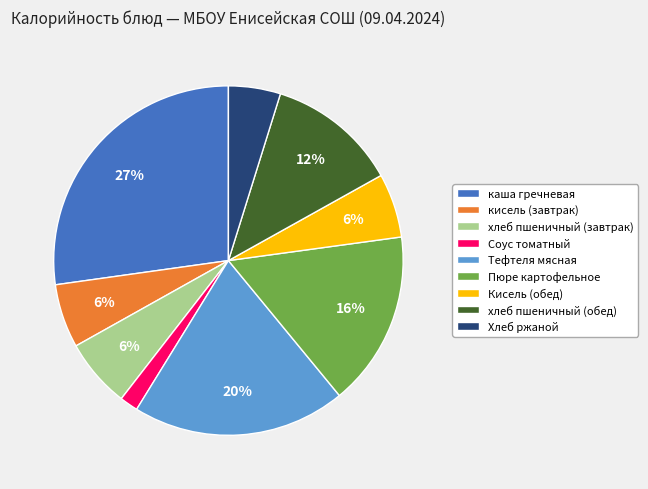

True or false: Кисель (обед) accounts for 14% of the total.

False